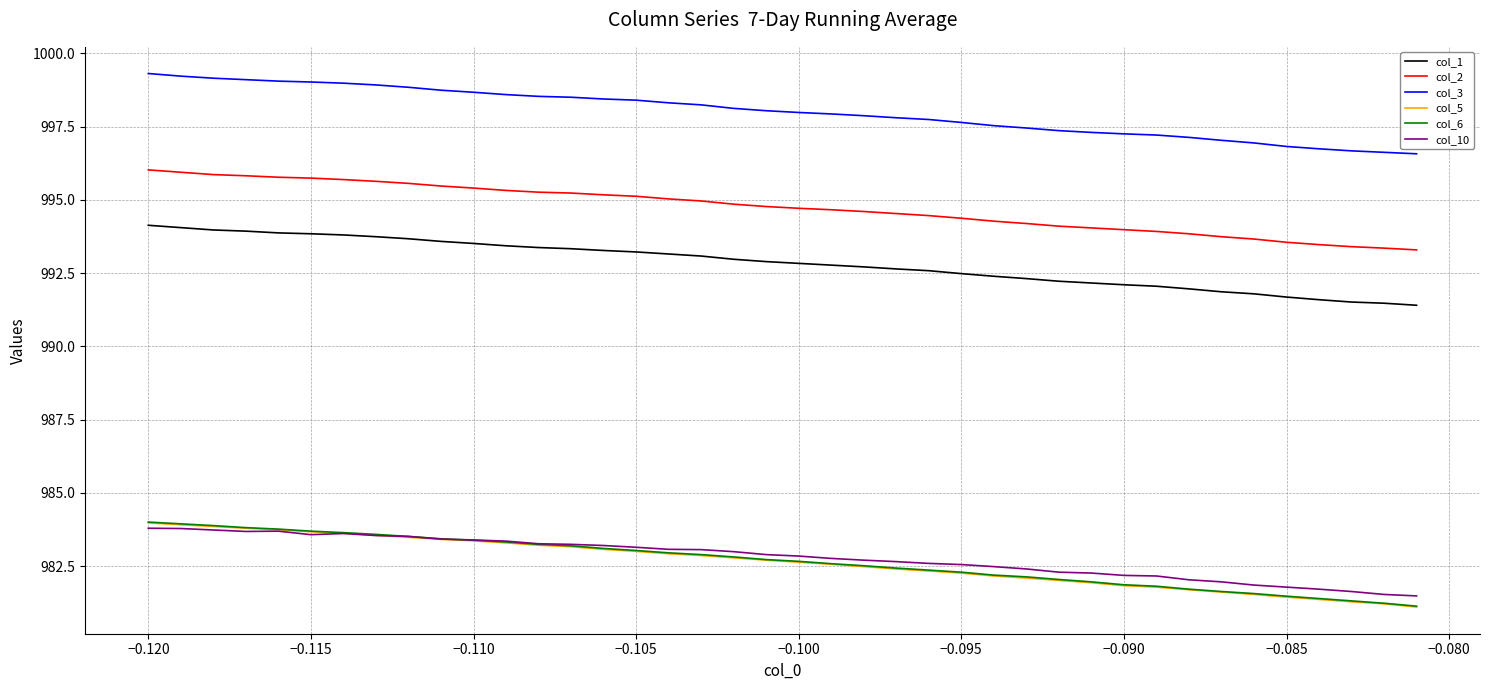

Which series has the largest total across all categories?

col_3